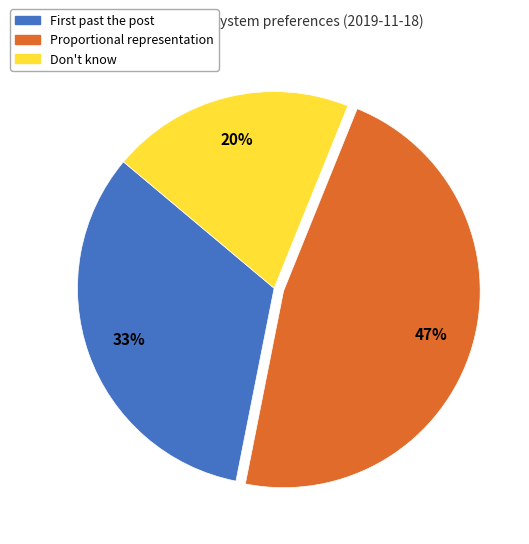

What is the smallest slice in the pie chart?

Don't know